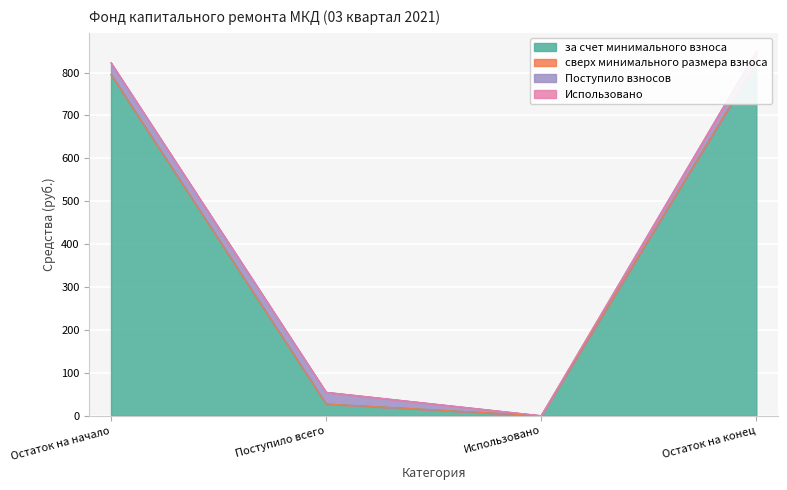

True or false: сверх минимального размера взноса has more than 1 points higher than both neighbors.

False